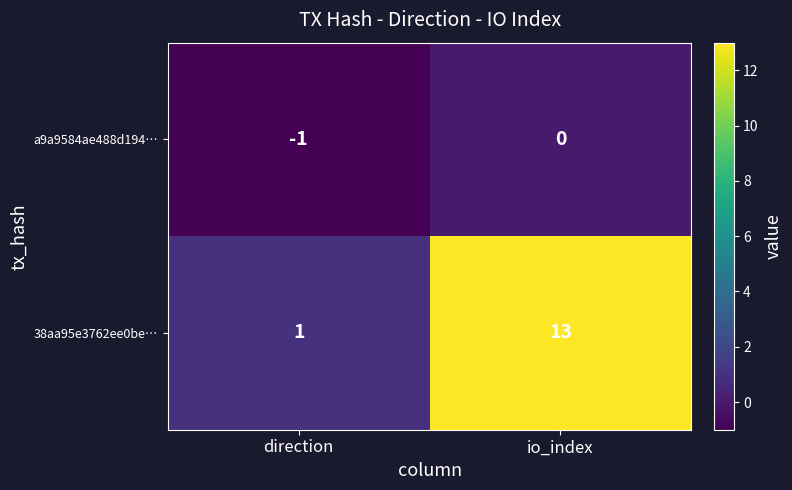

Where is 38aa95e3762ee0be… nearest to the value 7?

direction